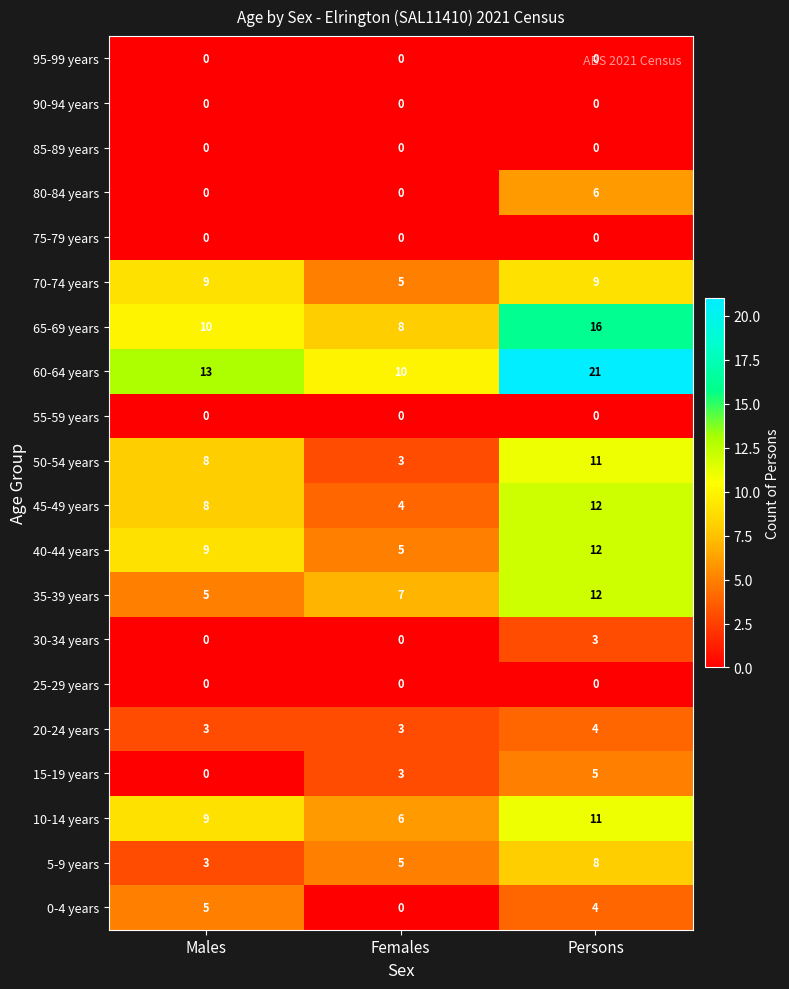

At which category does the chart reach its peak across all series?

Persons